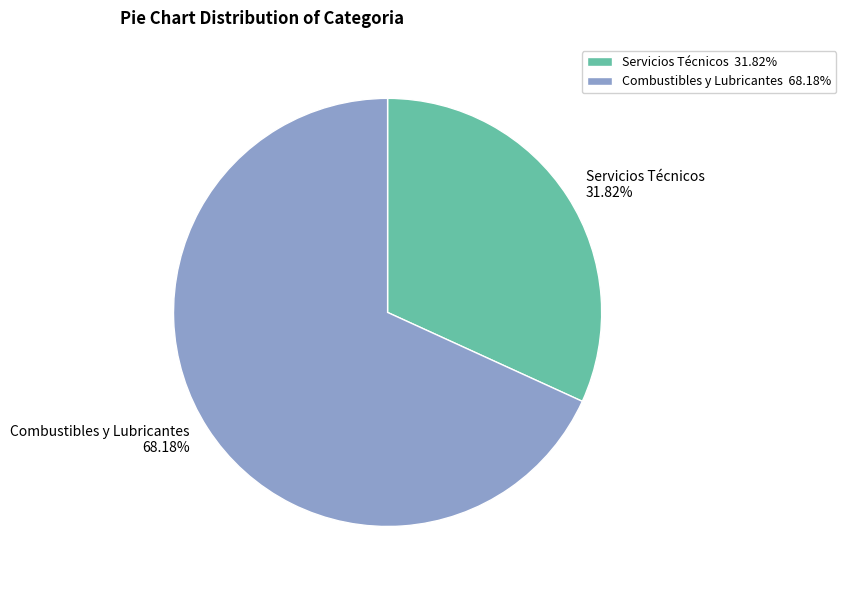

What portion of the pie excludes Combustibles y Lubricantes?

31.8%